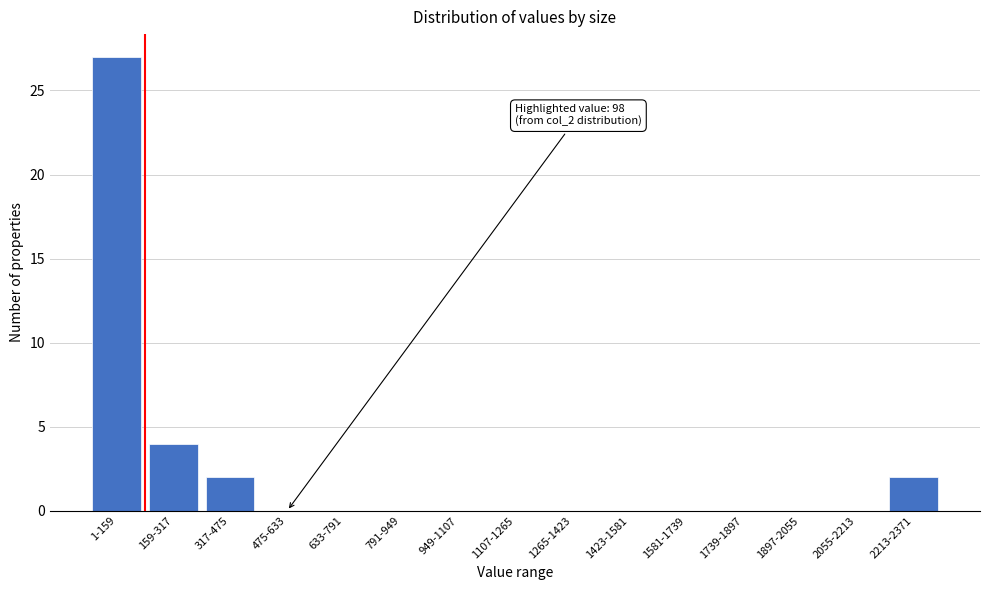

Reading right to left, transcribe all the data shown in this chart.

2213-2371=2	2055-2213=0	1897-2055=0	1739-1897=0	1581-1739=0	1423-1581=0	1265-1423=0	1107-1265=0	949-1107=0	791-949=0	633-791=0	475-633=0	317-475=2	159-317=4	1-159=27